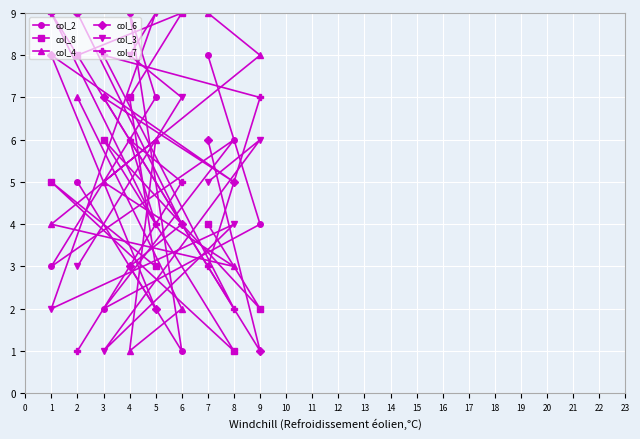

What are all the series names shown in the legend?

col_2, col_8, col_4, col_6, col_3, col_7